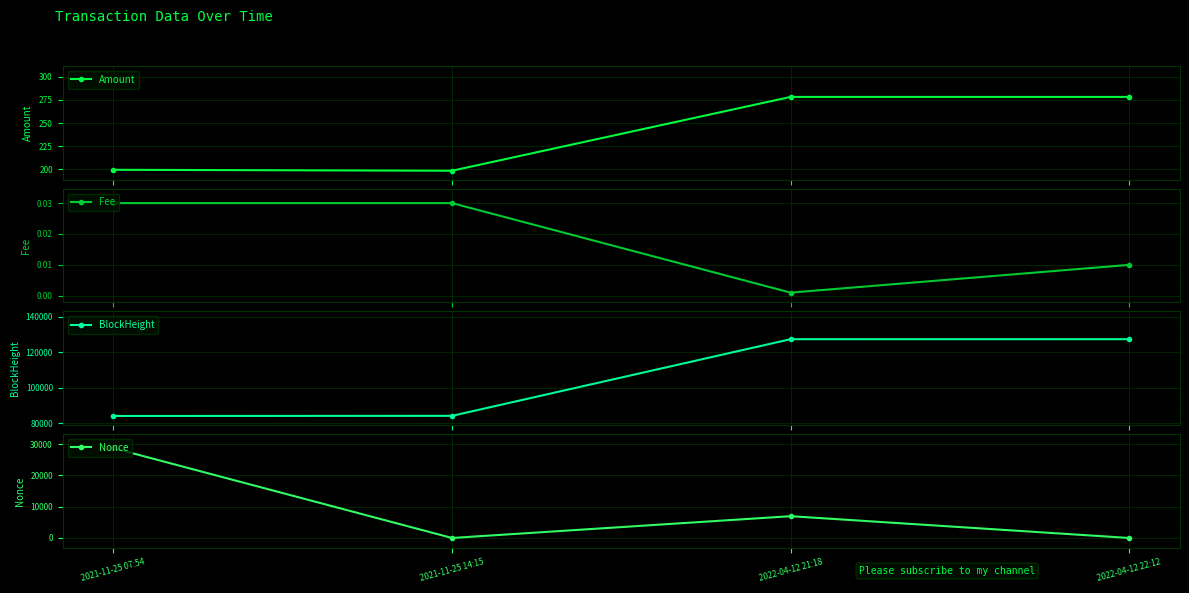

How many interior local peaks does the Amount series have?

1